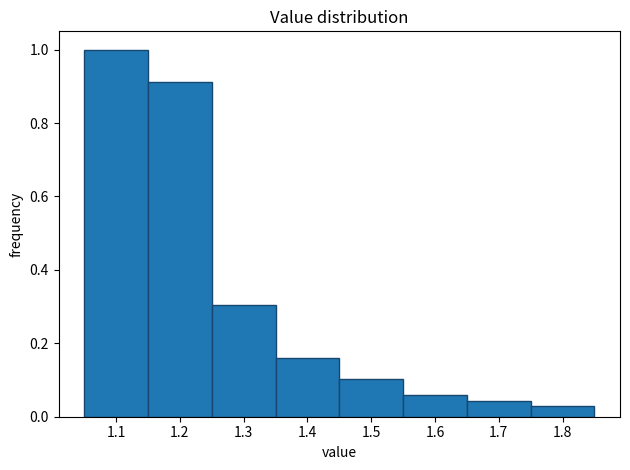

Which range on the x-axis has the tallest bar?

1.05 to 1.15